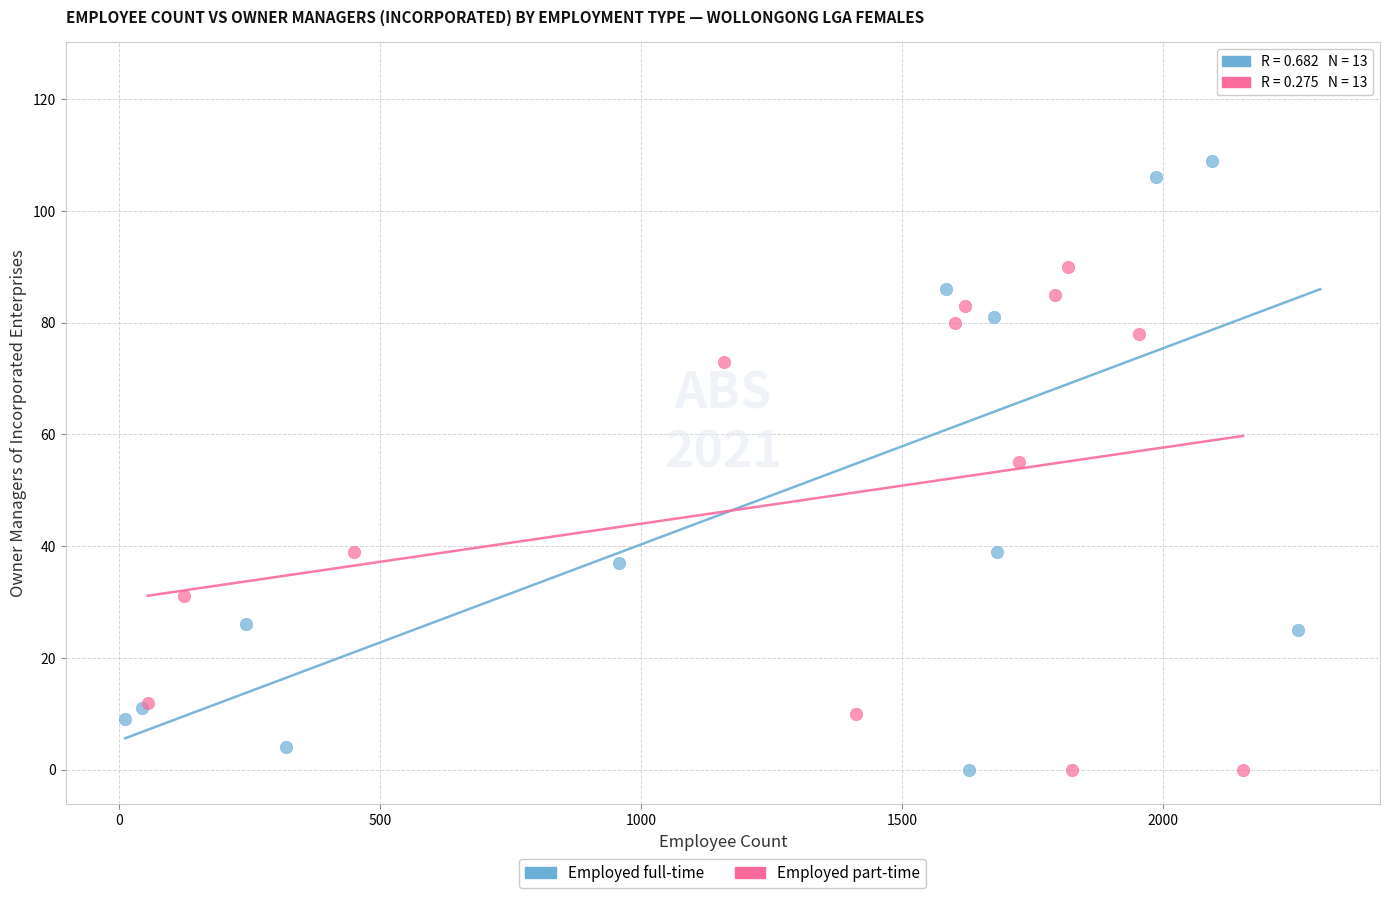

Which series reaches the maximum Y coordinate?

Employed full-time